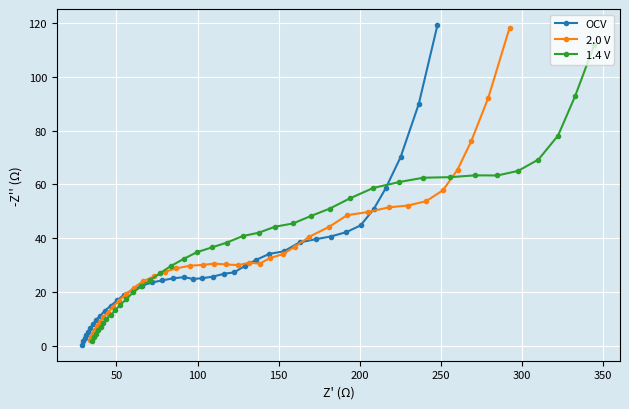

What is the value of the 2.0 V point at the 27th from the left?

40.5